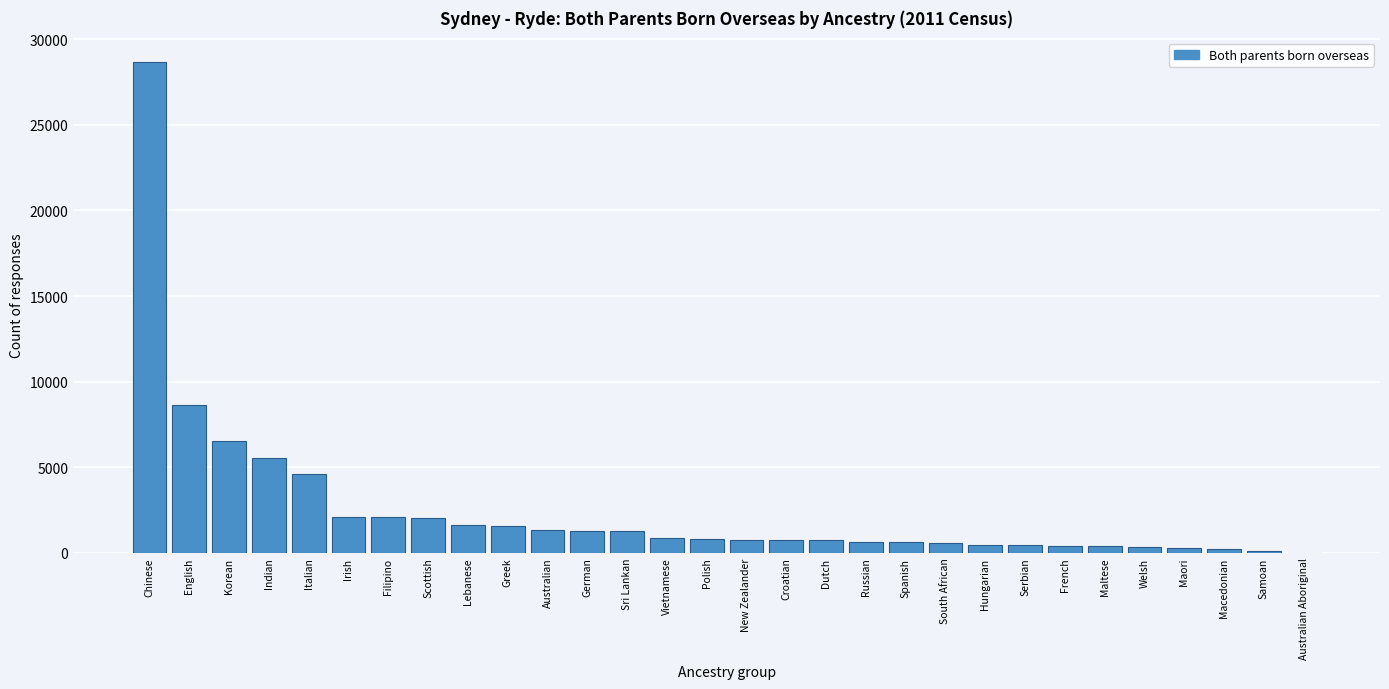

What is the maximum value shown in the chart?

28678